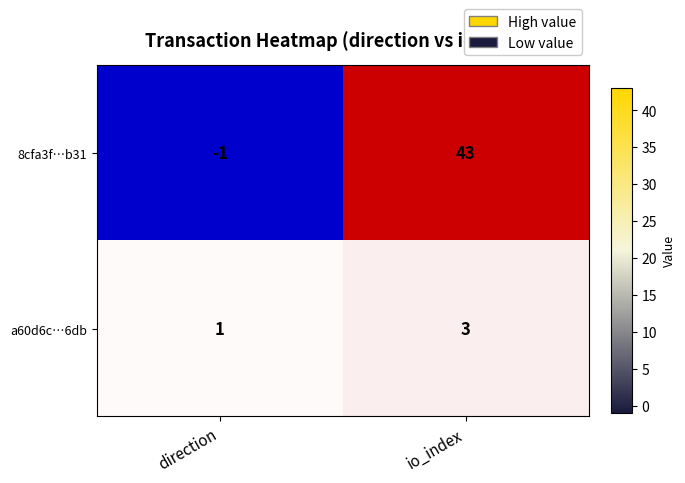

Reading left to right, extract all data points from this chart.

8cfa3f…b31: -1	43
a60d6c…6db: 1	3